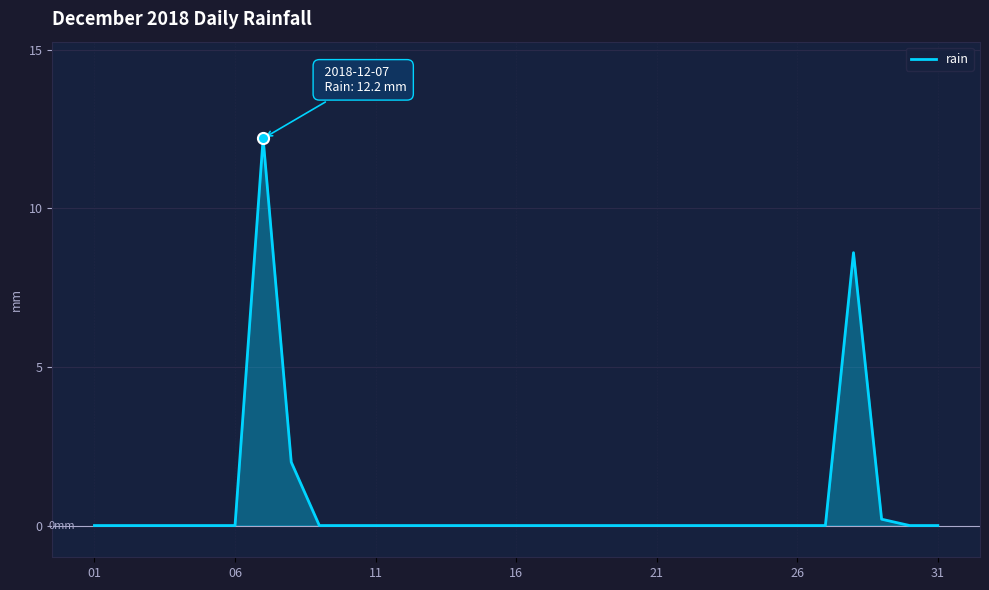

Reading left to right, extract all data points from this chart.

0.0	0.0	0.0	0.0	0.0	0.0	12.2	2.0	0.0	0.0	0.0	0.0	0.0	0.0	0.0	0.0	0.0	0.0	0.0	0.0	0.0	0.0	0.0	0.0	0.0	0.0	0.0	8.6	0.2	0.0	0.0